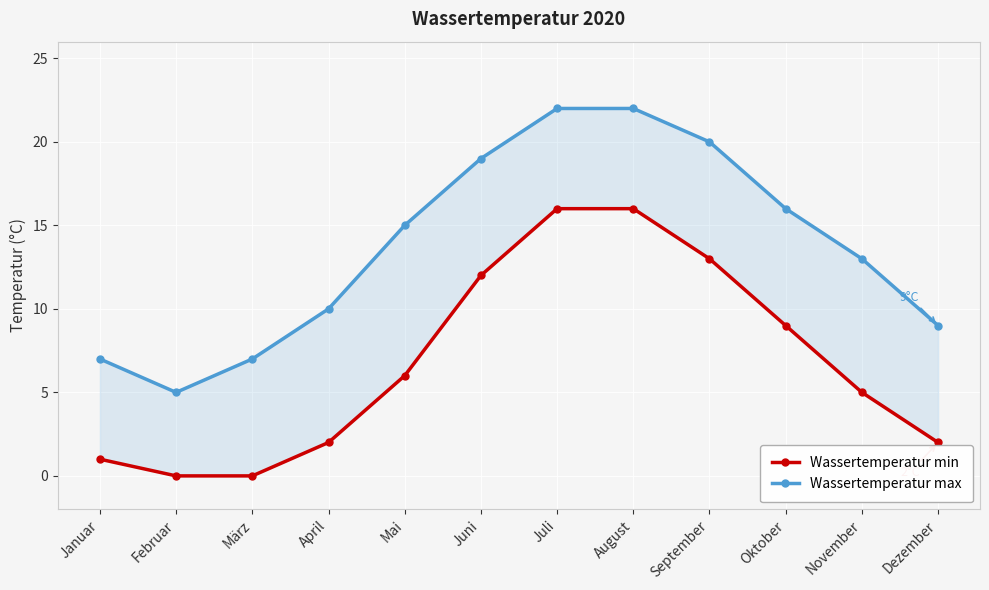

What are all the series names shown in the legend?

Wassertemperatur min, Wassertemperatur max